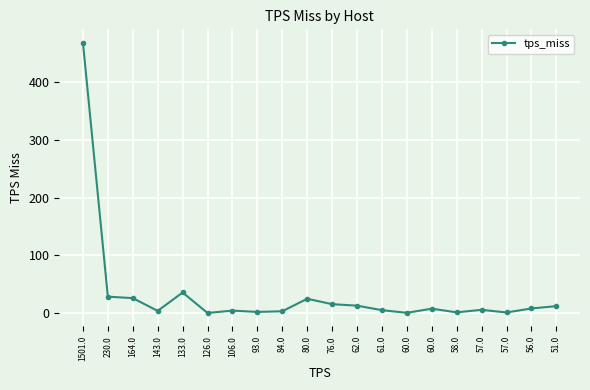

Is it true that the value at 84.0 is 3.1?

True